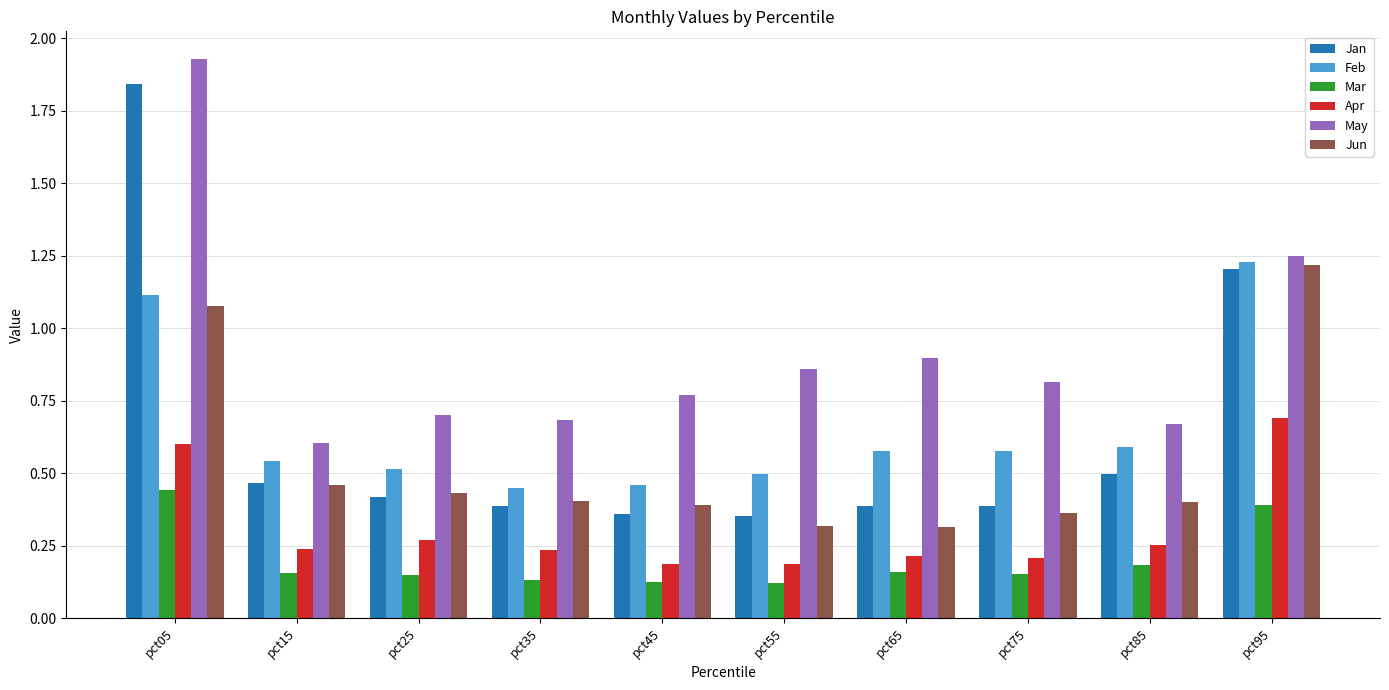

How many bars are there in total?

60